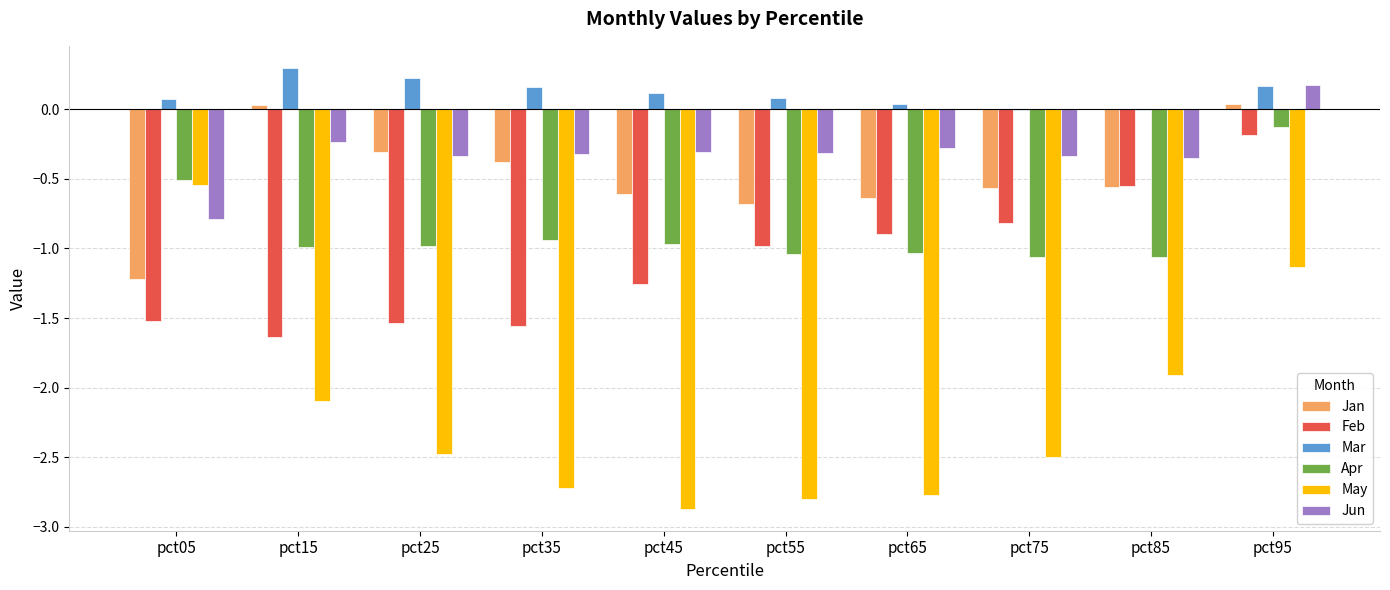

What is the sum of all Mar values?

1.2